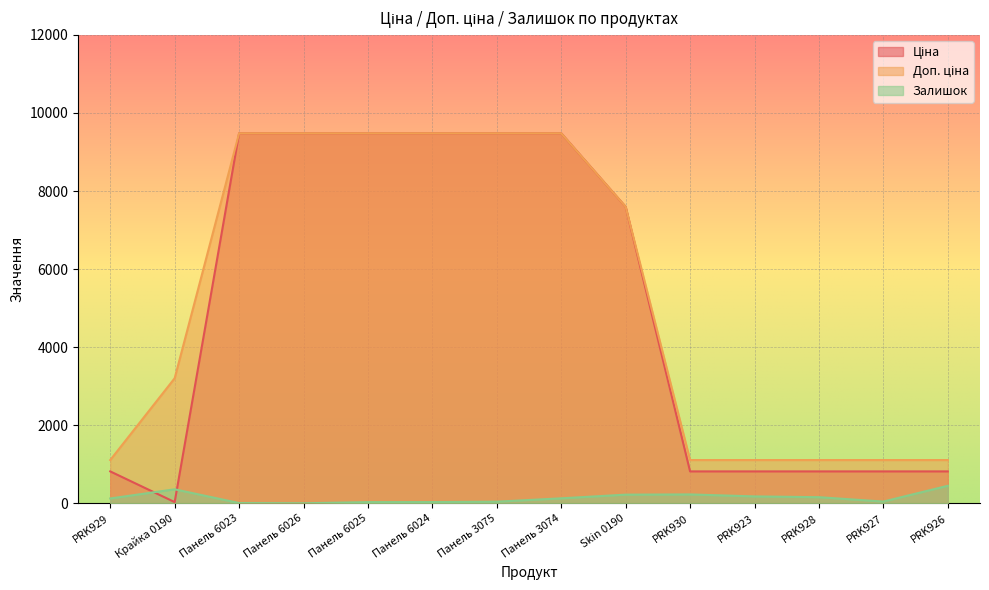

True or false: Ціна has a value of 9480.1 at Панель 6023.

True